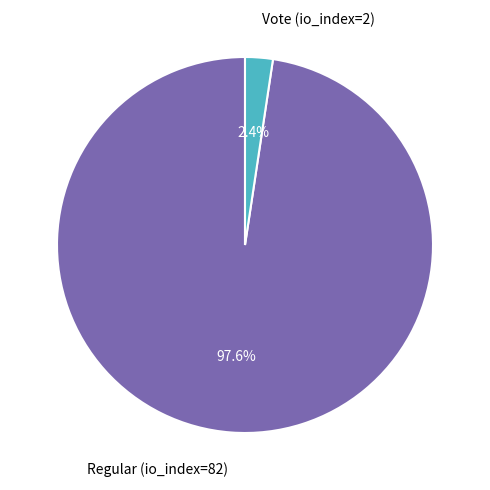

What is the smallest slice in the pie chart?

Vote (io_index=2)